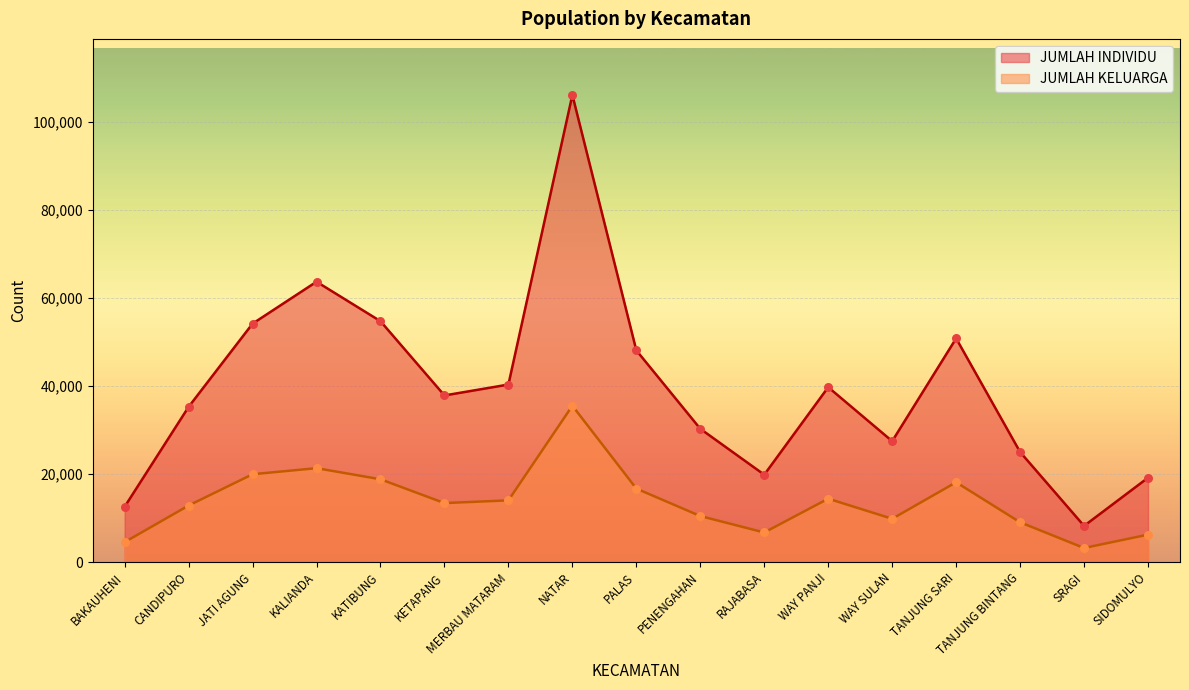

Which series has the largest total across all categories?

JUMLAH INDIVIDU